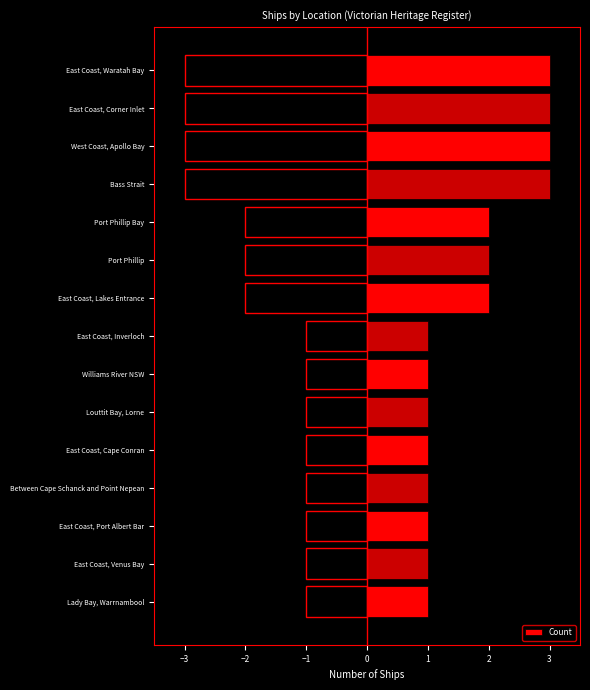

List the labels in order of value, smallest first.

Lady Bay, Warrnambool, East Coast, Venus Bay, East Coast, Port Albert Bar, Between Cape Schanck and Point Nepean, East Coast, Cape Conran, Louttit Bay, Lorne, Williams River NSW, East Coast, Inverloch, East Coast, Lakes Entrance, Port Phillip, Port Phillip Bay, Bass Strait, West Coast, Apollo Bay, East Coast, Corner Inlet, East Coast, Waratah Bay